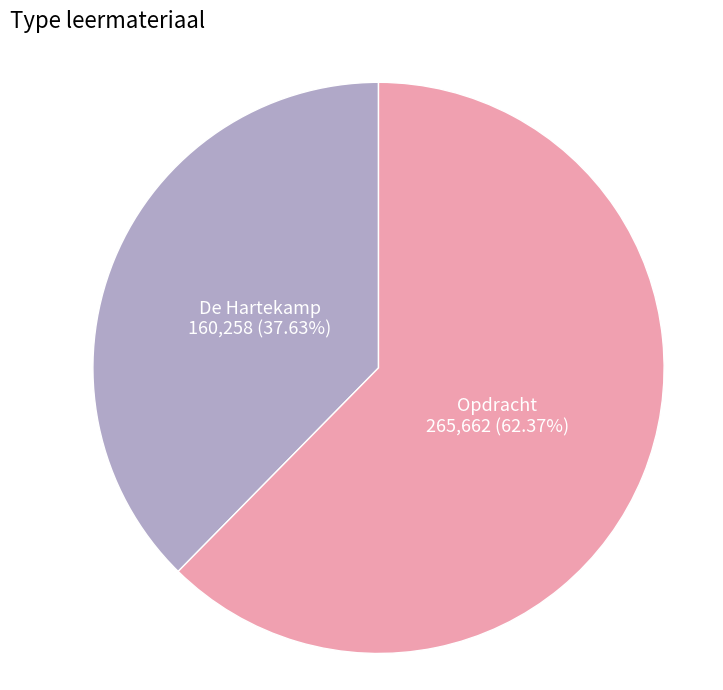

To the nearest percent, what is the difference between the largest and smallest slice percentages?

25%